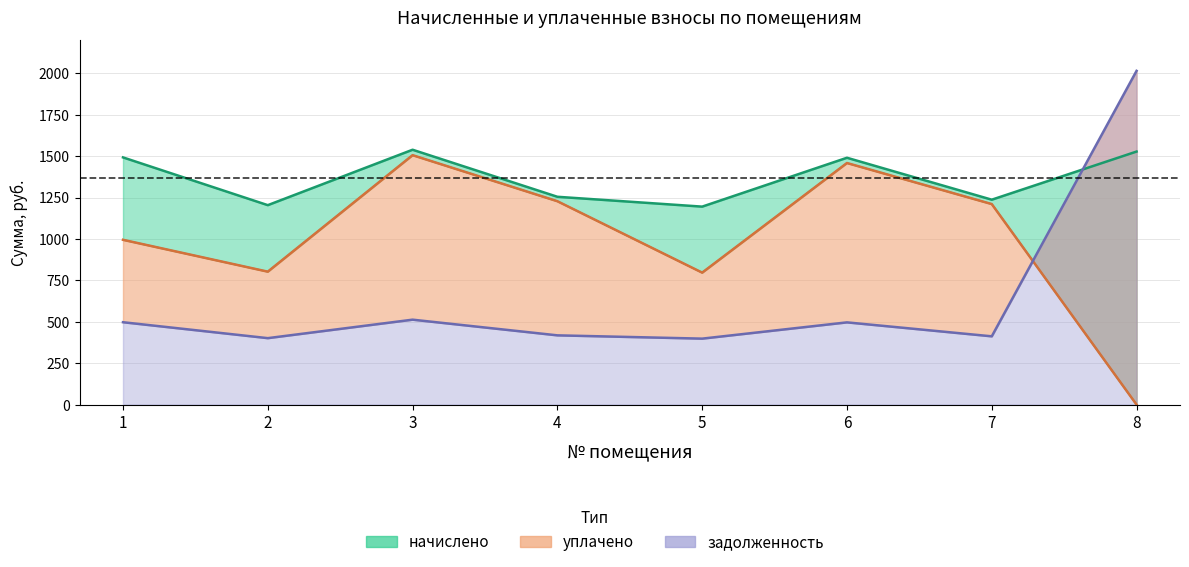

How many lines are shown in the chart?

3